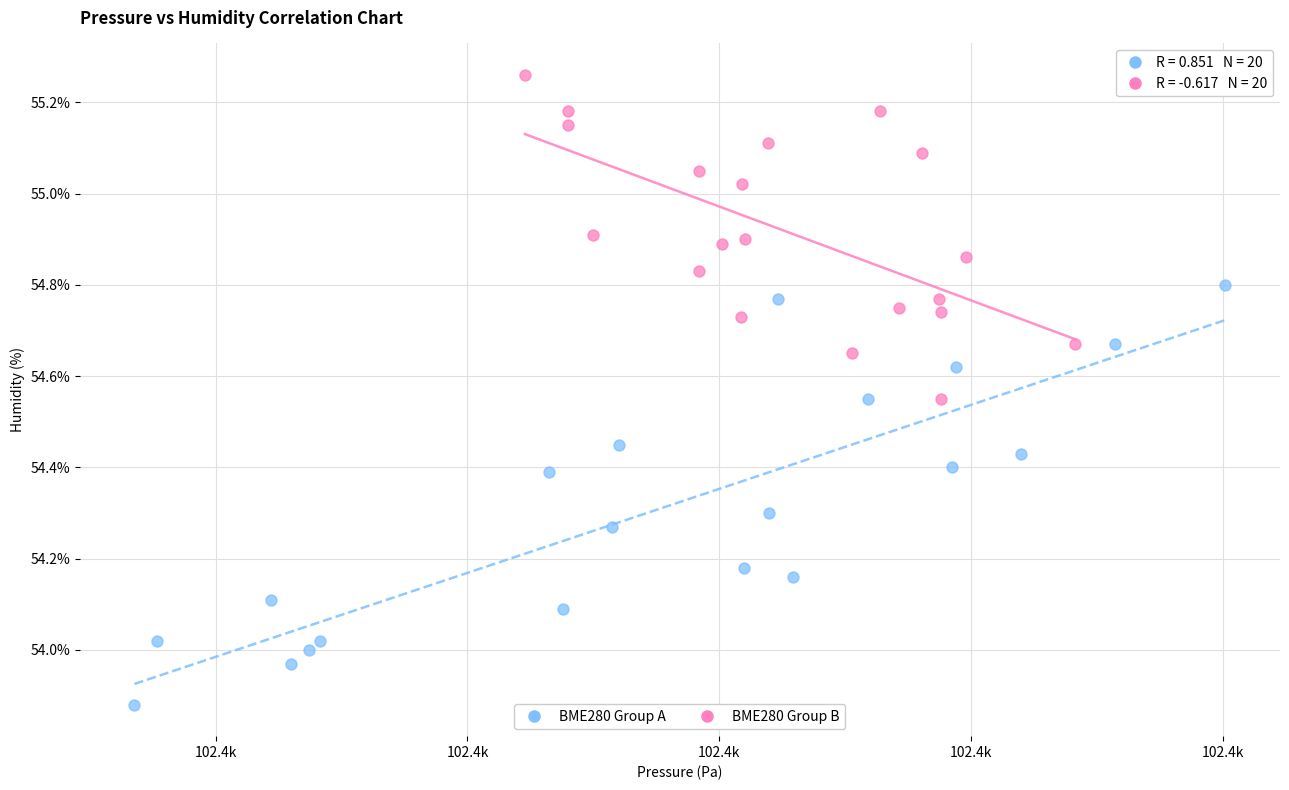

Which series contains the highest Y value?

BME280 Group B